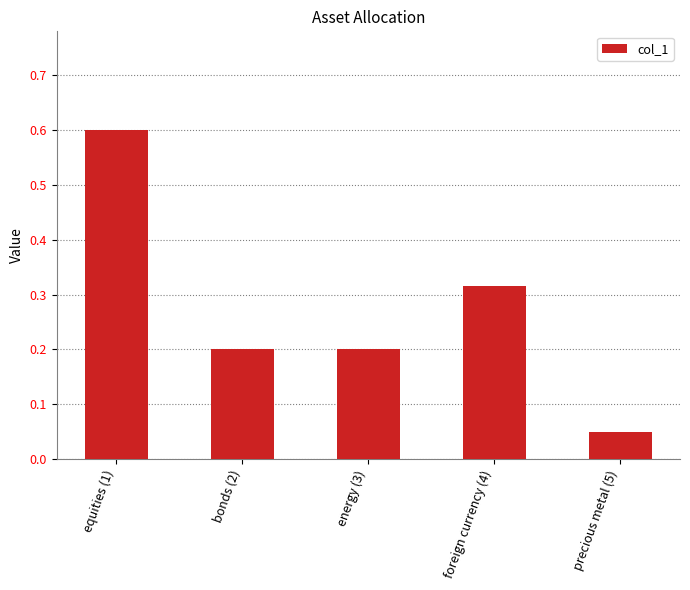

What is the approximate value at equities (1)?

0.6